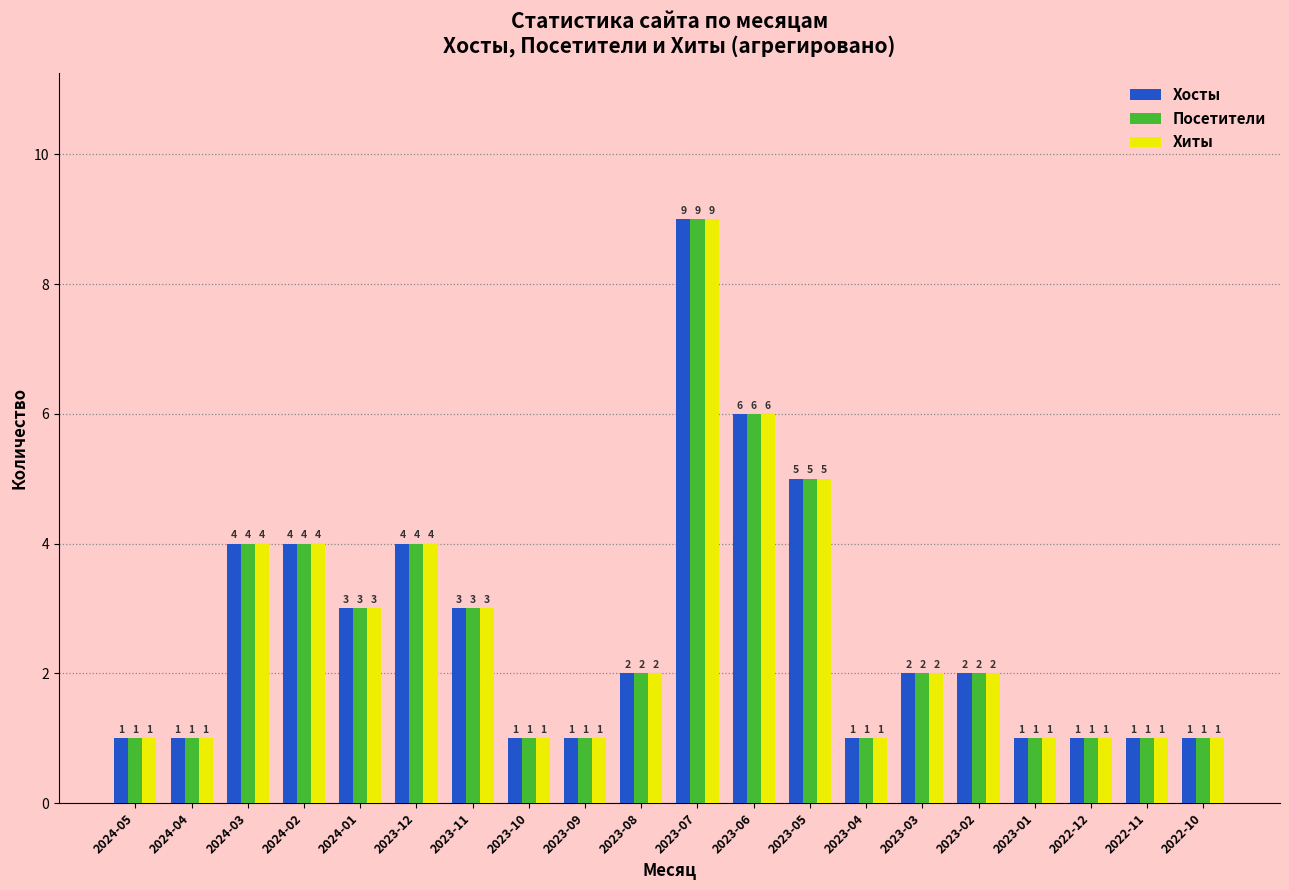

Which category has the highest value in the Хосты series?

2023-07